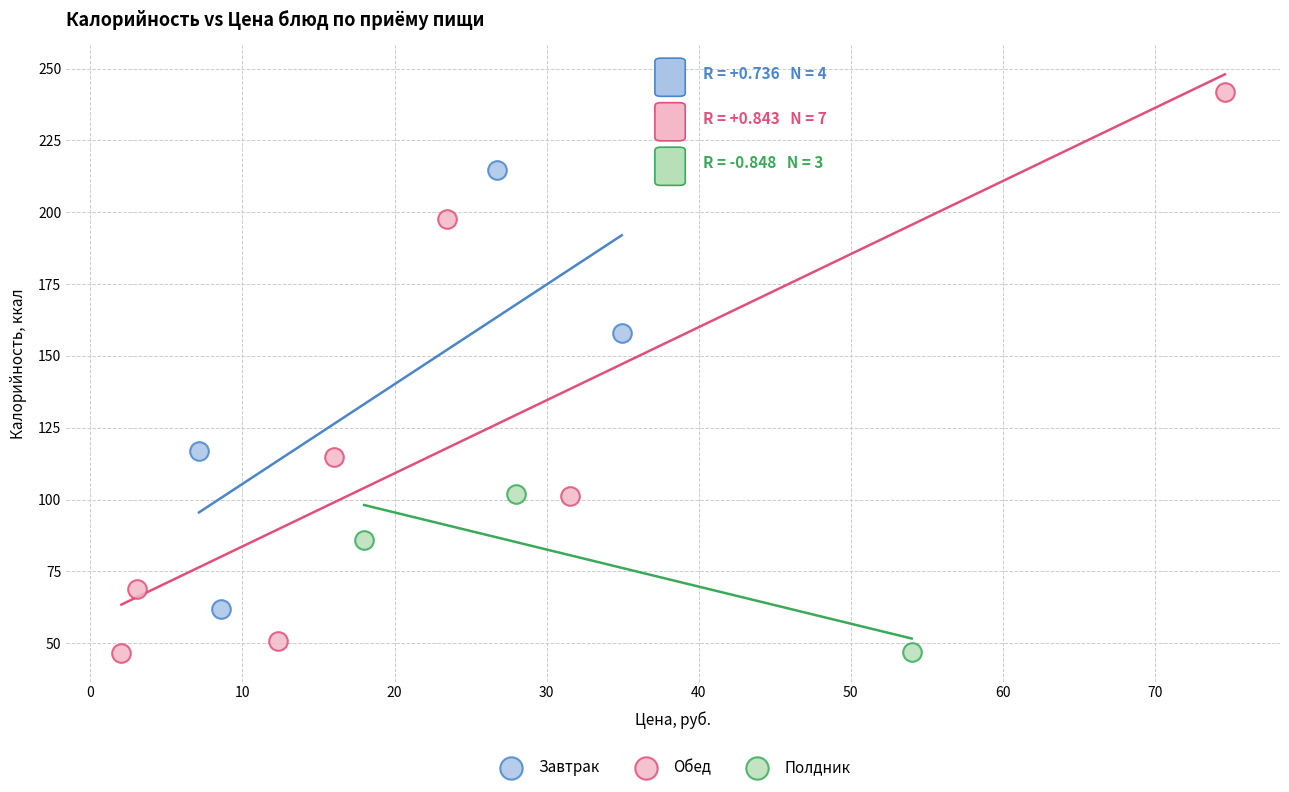

Which series has the widest spread of Y values?

Обед